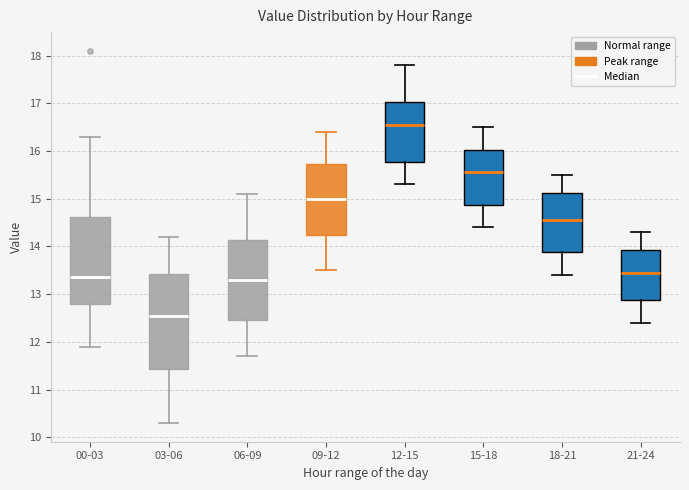

Where does the lower whisker of the box for 00-03 end on the y-axis? The values are not printed on the chart, so give them approximately, as read against the axis.

11.9